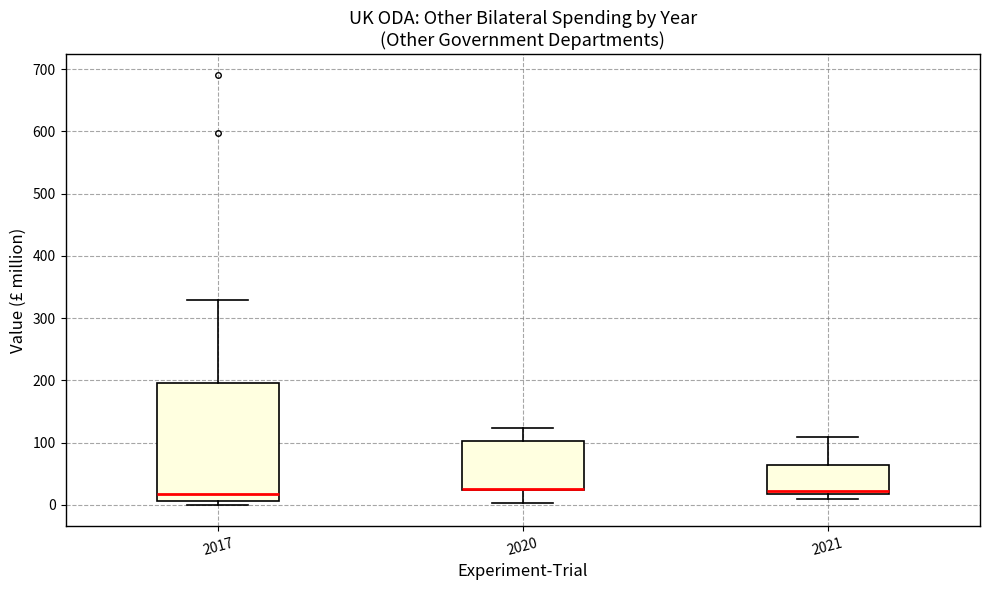

Comparing the boxes themselves (not the whiskers), which one is the tallest?

2017